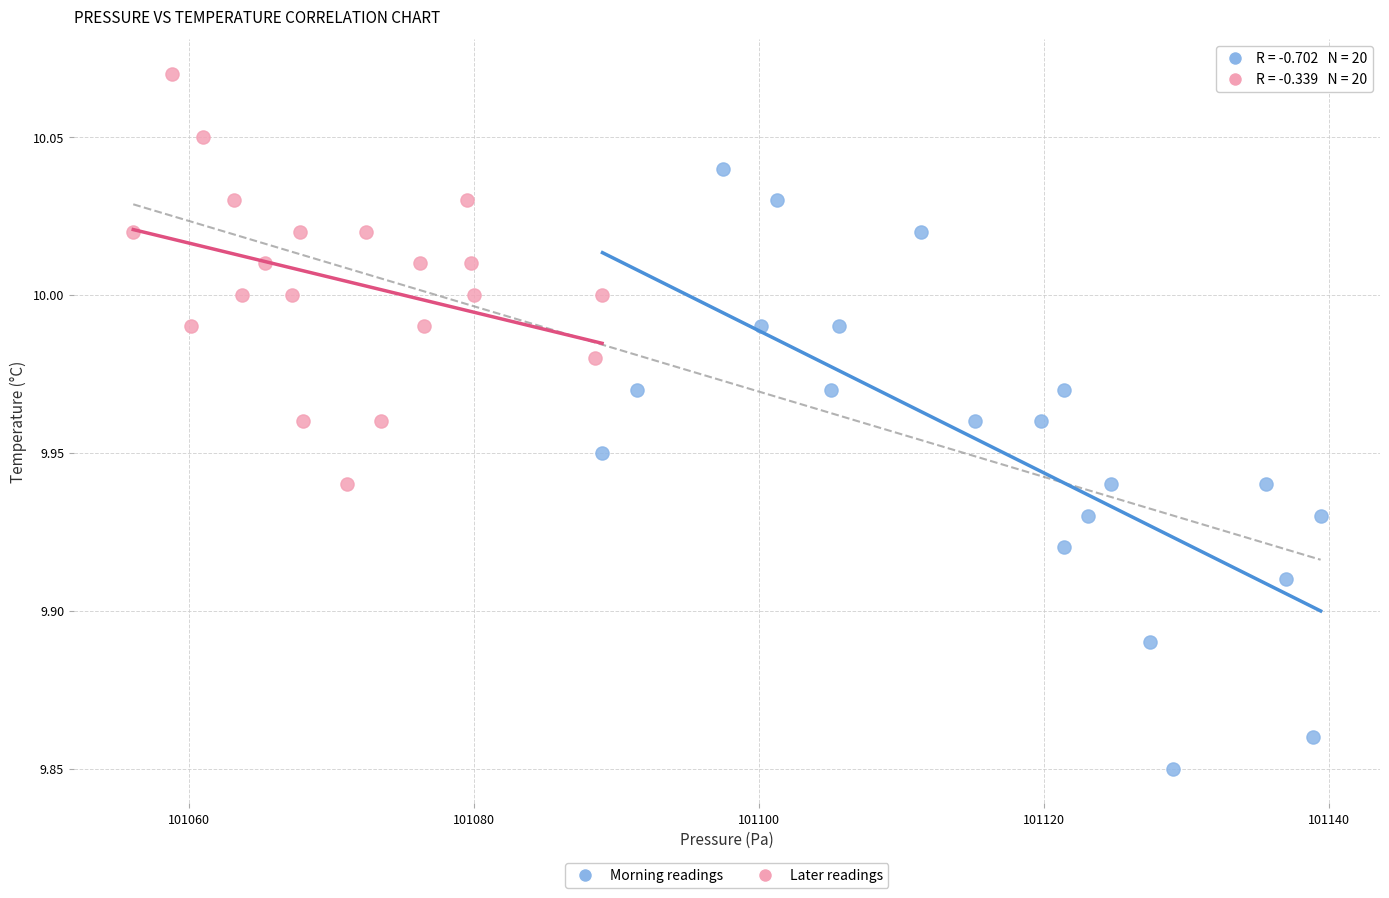

Which series has the widest spread of Y values?

Morning readings